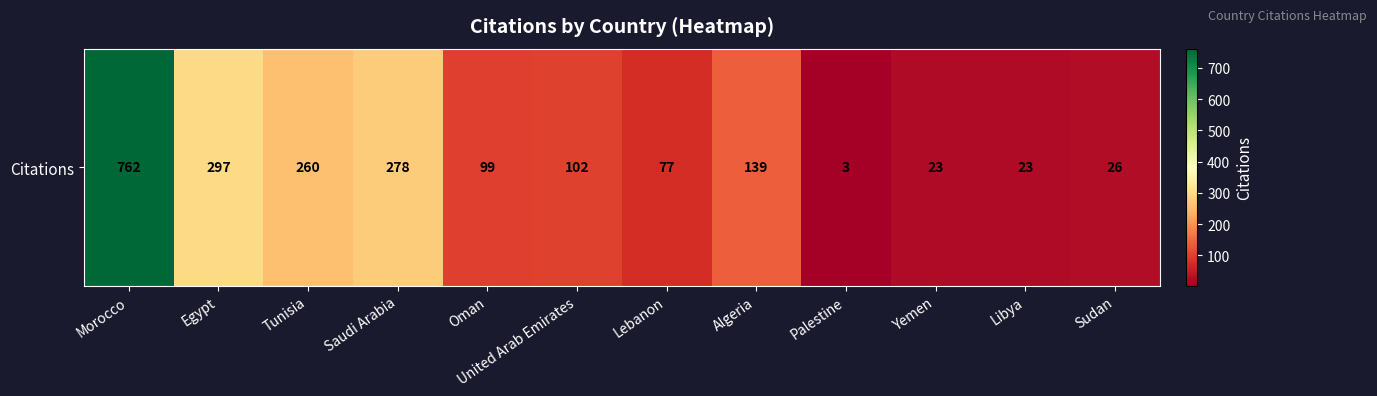

Between Algeria and Palestine, which is larger?

Algeria